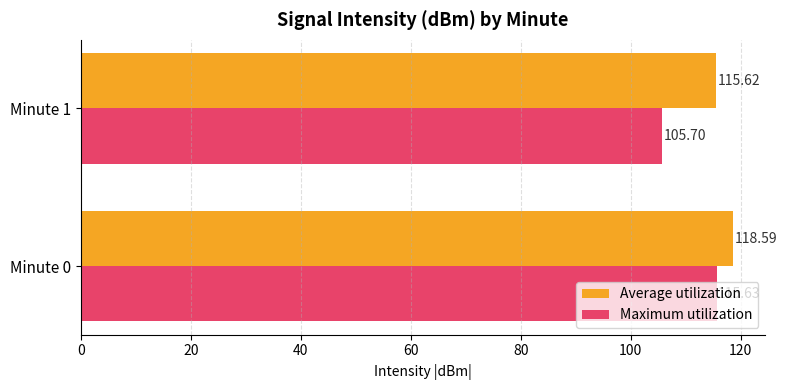

What is the average value of the Maximum utilization series?

110.7